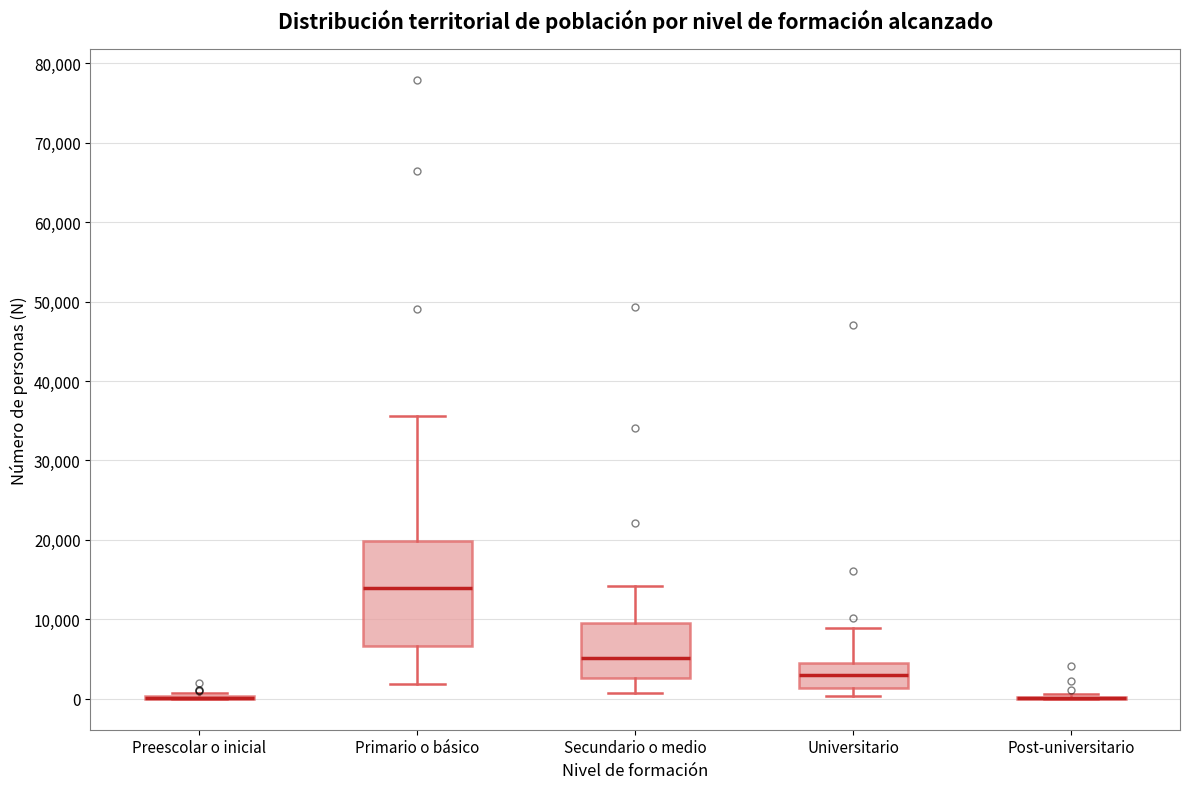

Reading left to right, read every box against the y-axis: the position of its median line, the range the box covers, and the ends of its whiskers. The values are not printed on the chart, so give them approximately, as read against the axis.

Preescolar o inicial: box collapsed to a line at 0, whiskers 0 to 1000
Primario o básico: median 14000, box 7000 to 20000, whiskers 2000 to 36000
Secundario o medio: median 5000, box 3000 to 10000, whiskers 1000 to 14000
Universitario: median 3000, box 1000 to 4000, whiskers 0 to 9000
Post-universitario: box collapsed to a line at 0, whiskers 0 to 1000